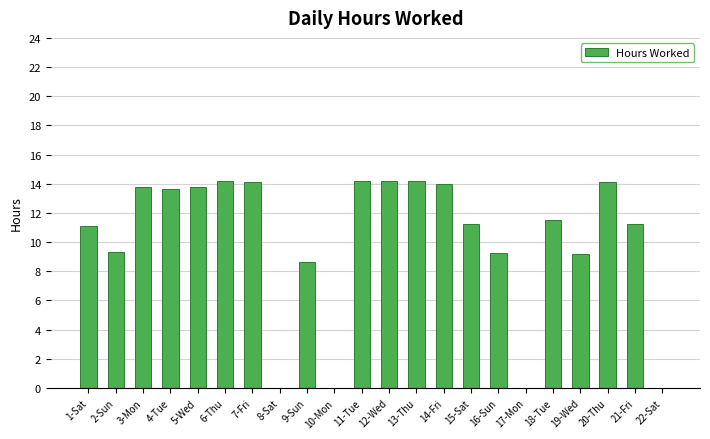

What is the approximate value at 11-Tue?

14.2